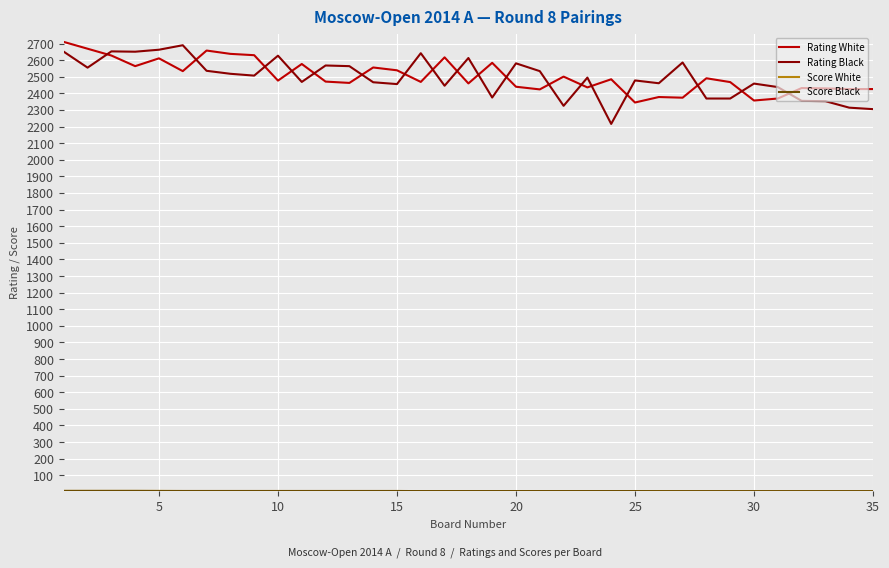

What is the greatest value displayed?

2710.0